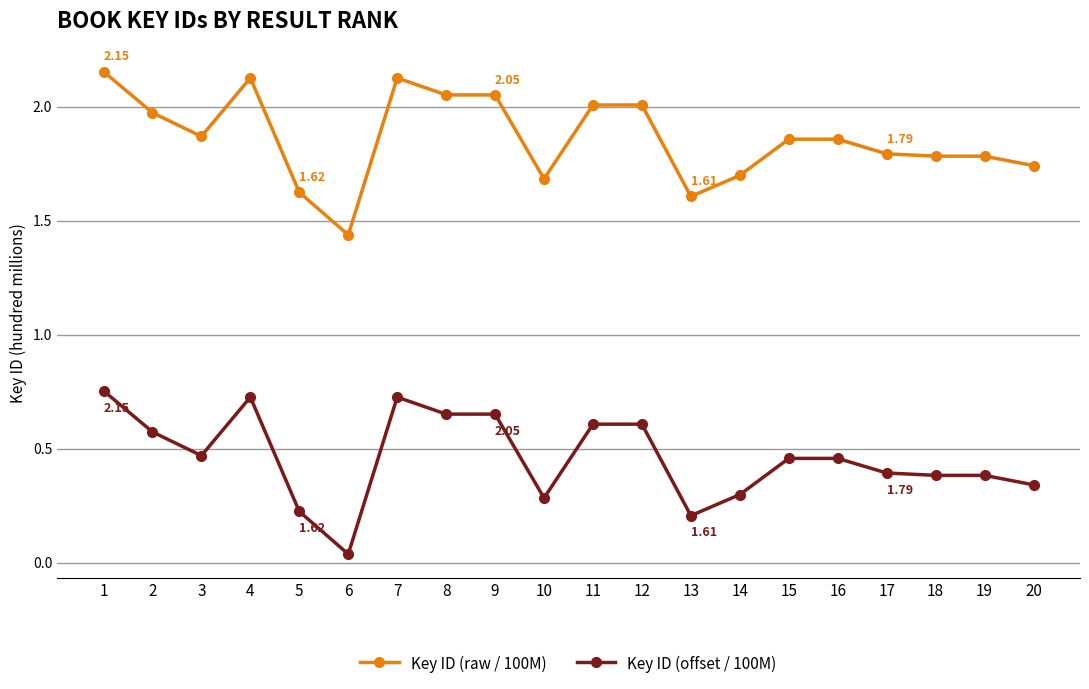

True or false: Key ID (raw / 100M) has a value of 3.2 at 4.

False